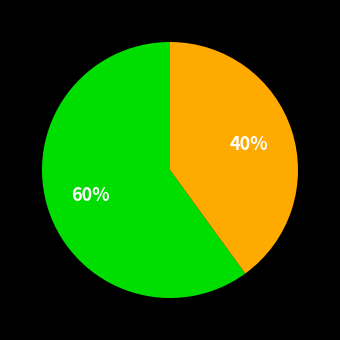

Does any single category account for the majority?

Yes